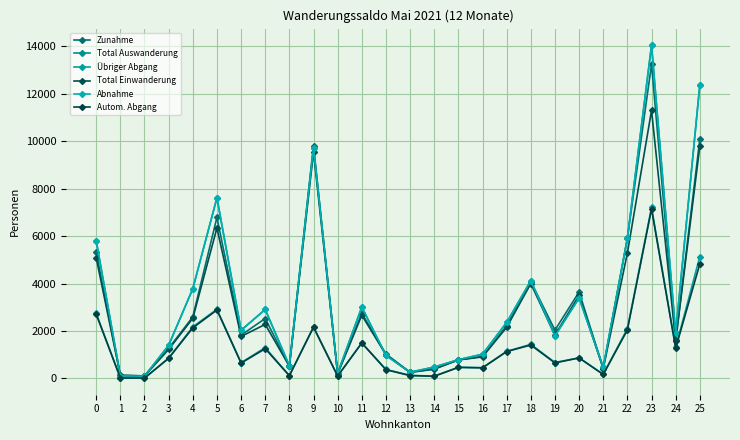

What is the minimum value shown in the chart?

16